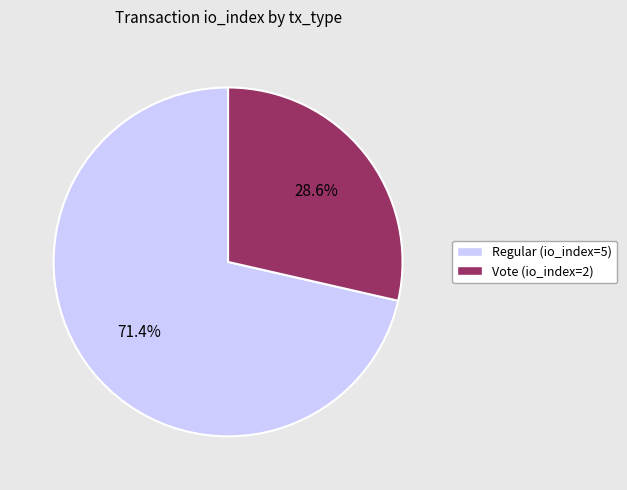

Combined, what portion of the pie is Vote (io_index=2) and Regular (io_index=5)?

100.0%